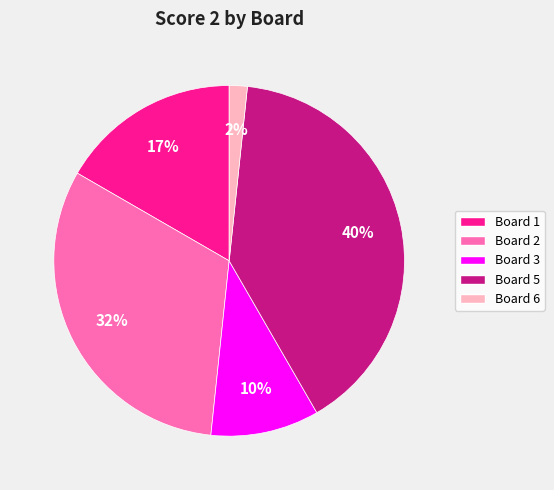

Is the sum of Board 5 and Board 1 greater than half?

Yes